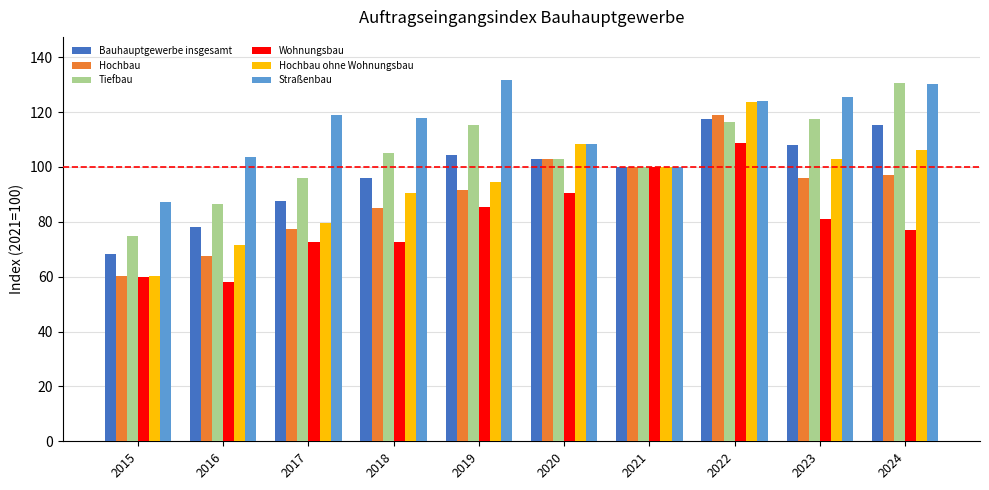

What is the highest value of the Bauhauptgewerbe insgesamt series?

117.6